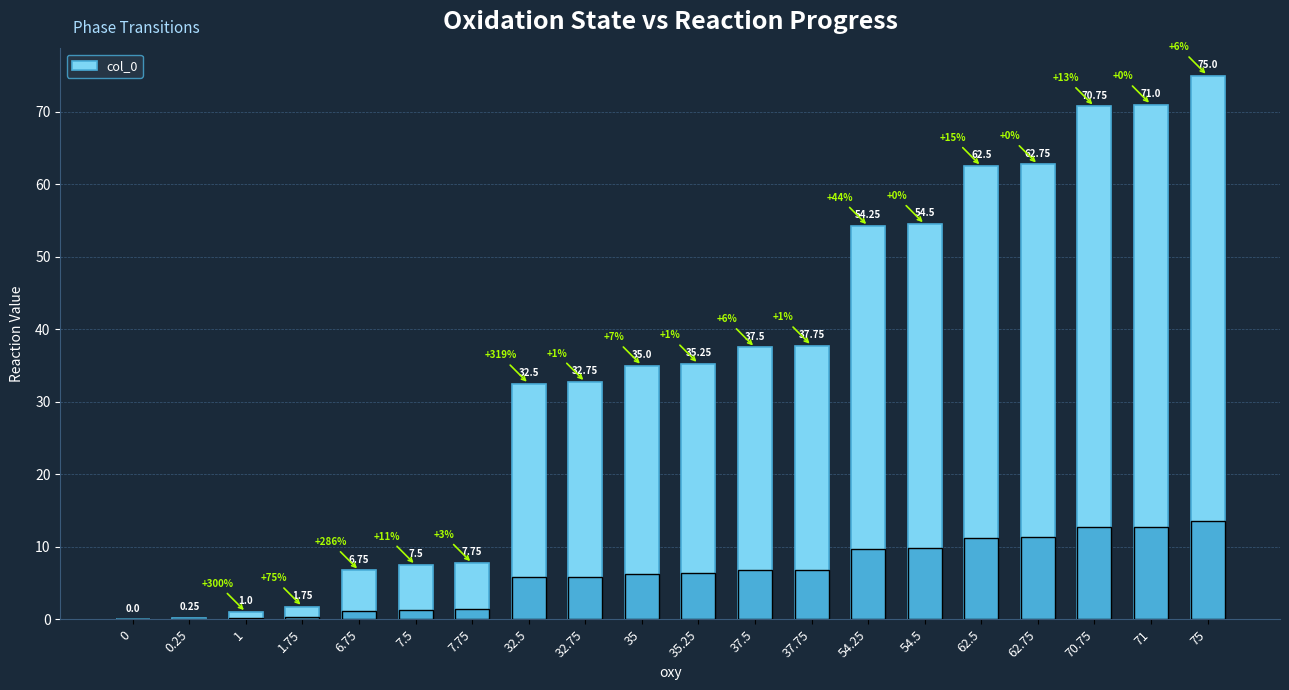

What is the ratio of the value at 75 to the value at 37.75?

2.0